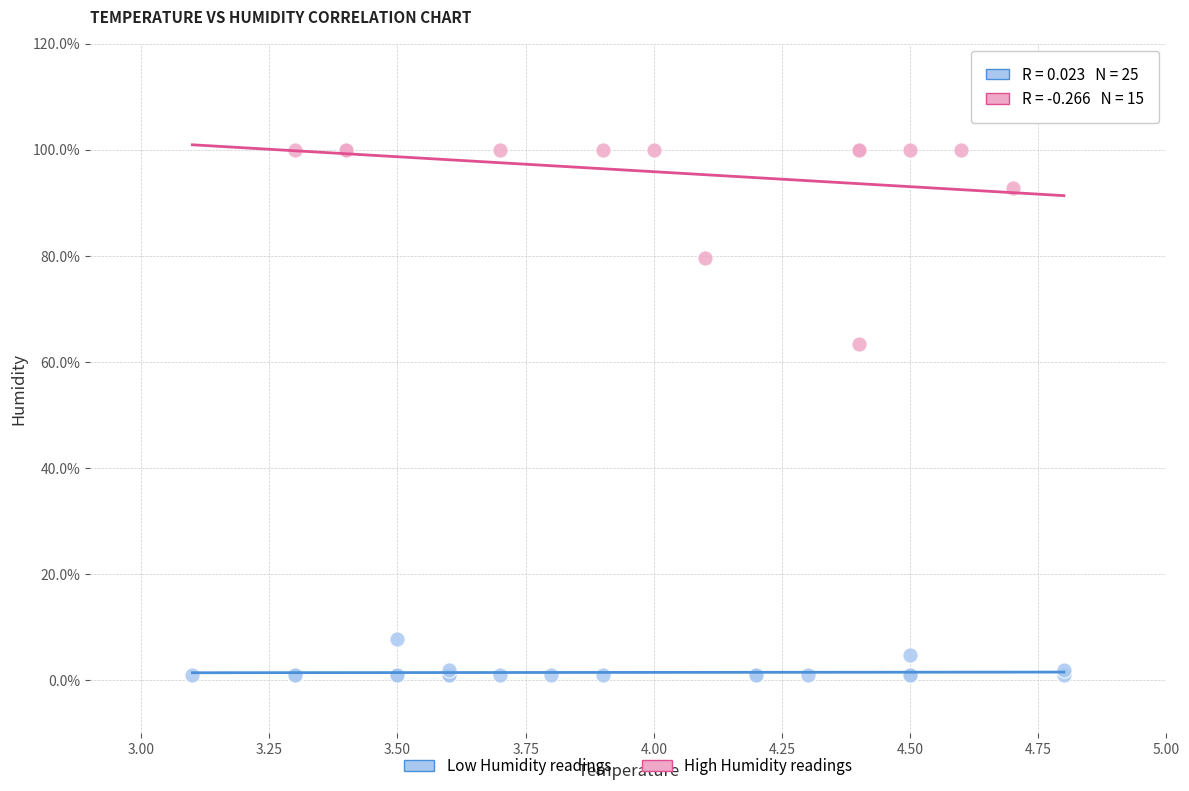

Which series has the largest Y range (max minus min)?

High Humidity readings